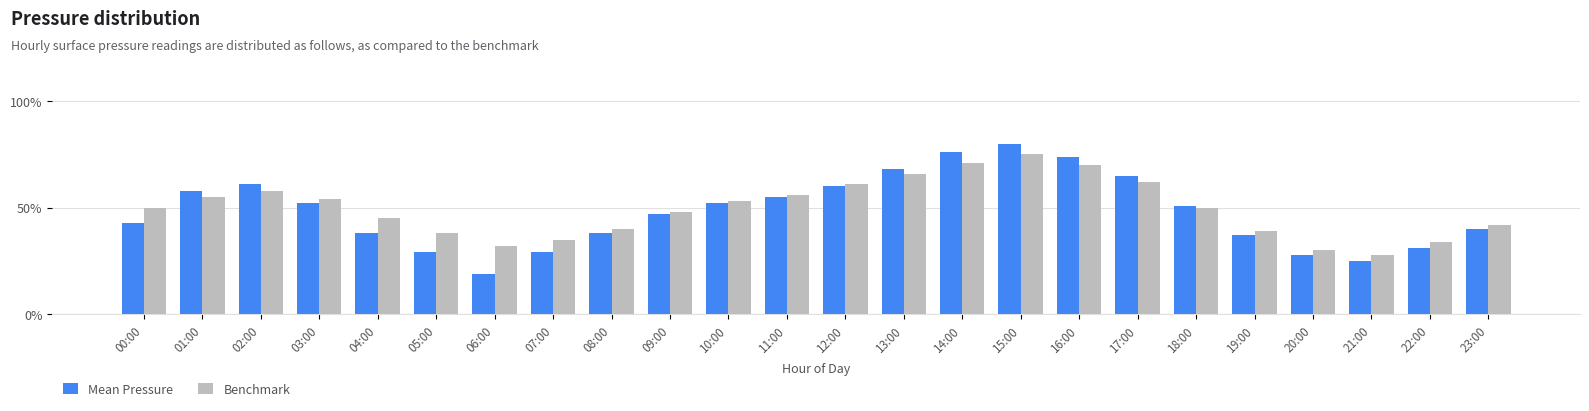

Reading right to left, list all the values displayed in this chart.

Mean Pressure: 40.0	31.0	25.0	28.0	37.0	51.0	65.0	74.0	80.0	76.0	68.0	60.0	55.0	52.0	47.0	38.0	29.0	19.0	29.0	38.0	52.0	61.0	58.0	43.0
Benchmark: 42.0	34.0	28.0	30.0	39.0	50.0	62.0	70.0	75.0	71.0	66.0	61.0	56.0	53.0	48.0	40.0	35.0	32.0	38.0	45.0	54.0	58.0	55.0	50.0